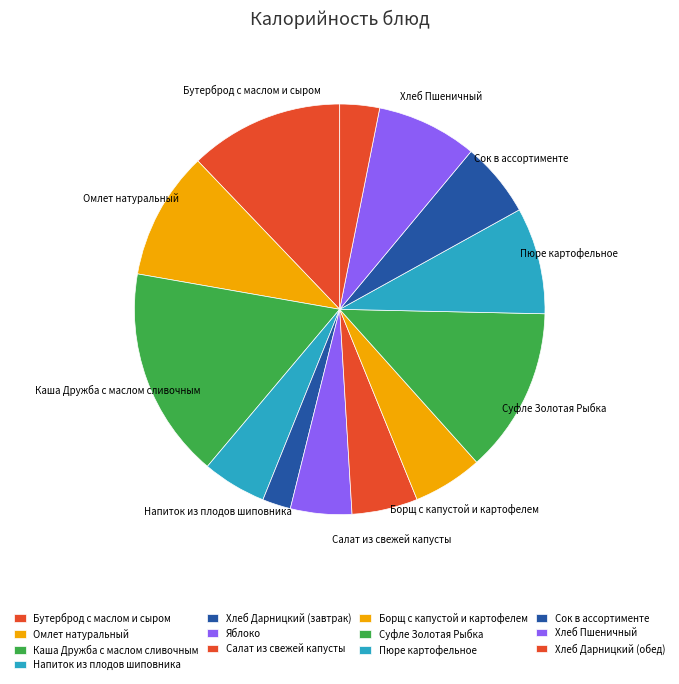

How many slices are in this pie chart?

13